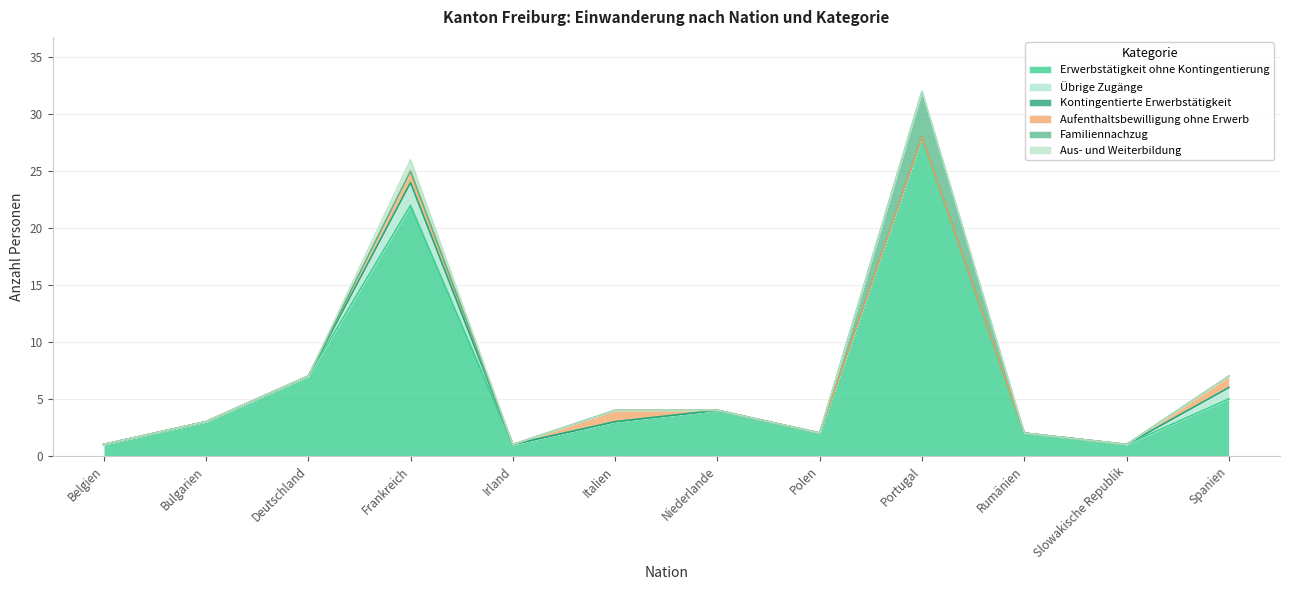

Which label corresponds to the largest value in the chart?

Portugal